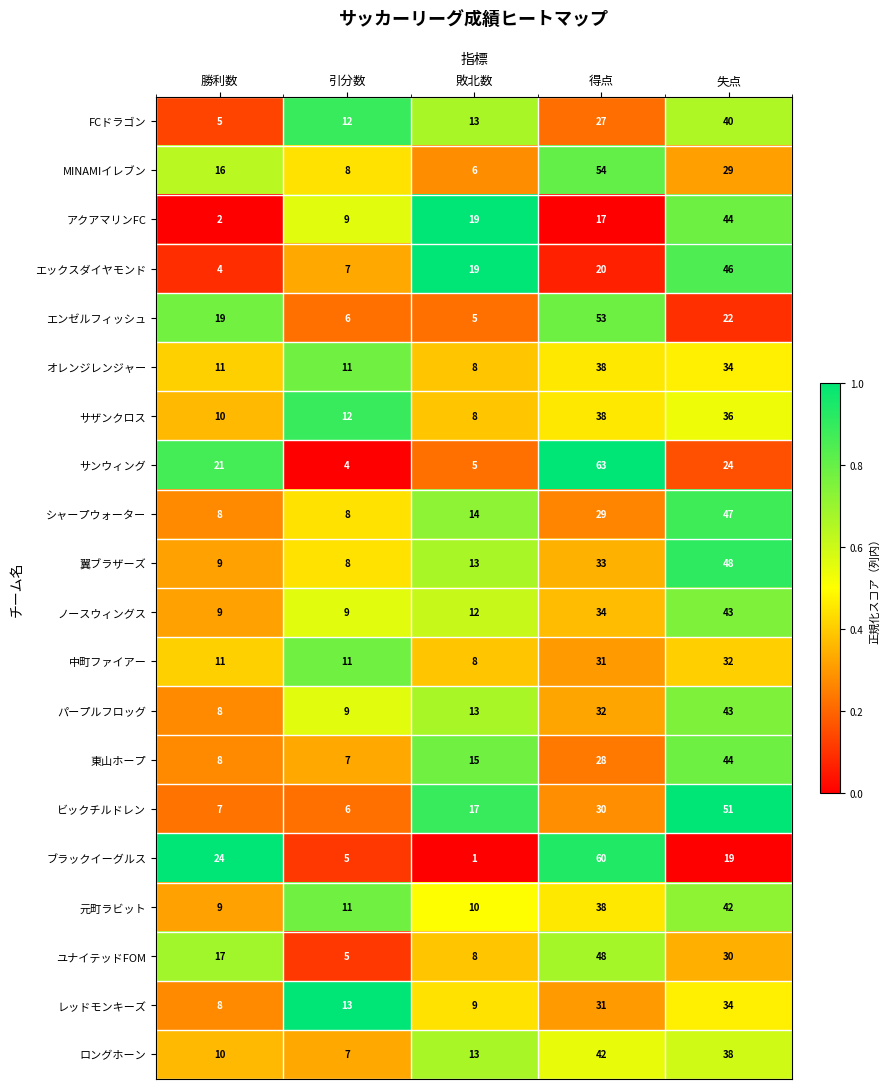

At which category does the chart reach its minimum across all series?

敗北数